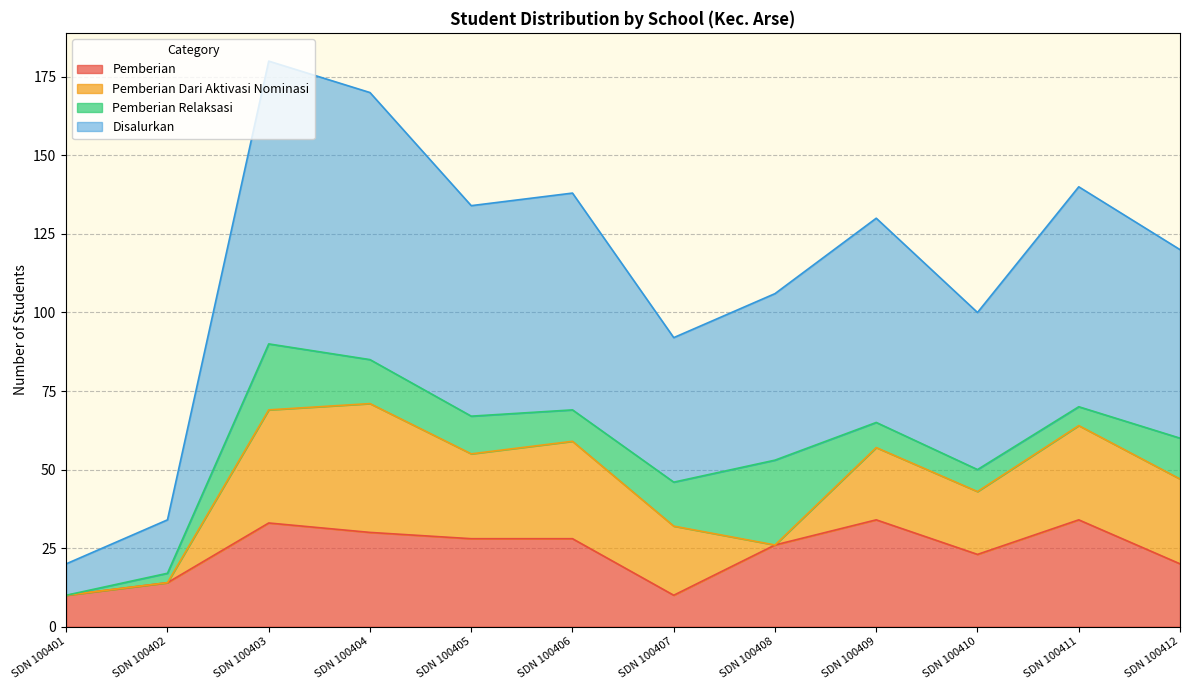

What is the difference between the maximum and second lowest values in the Disalurkan series?

73